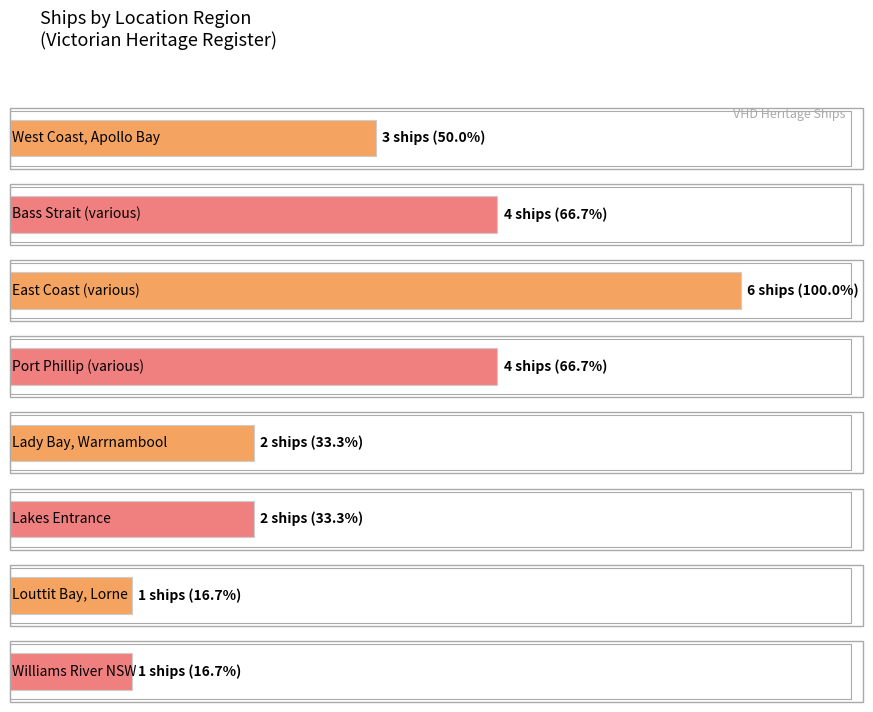

Does the chart contain any negative values?

No